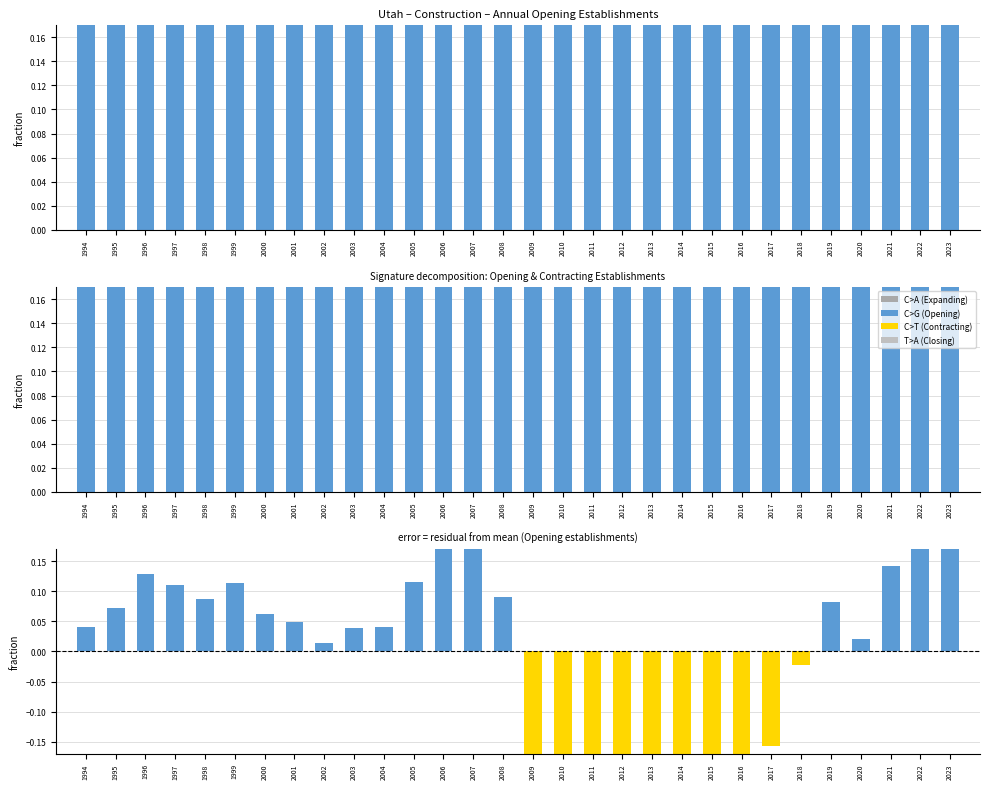

At which category does the chart reach its peak across all series?

2007